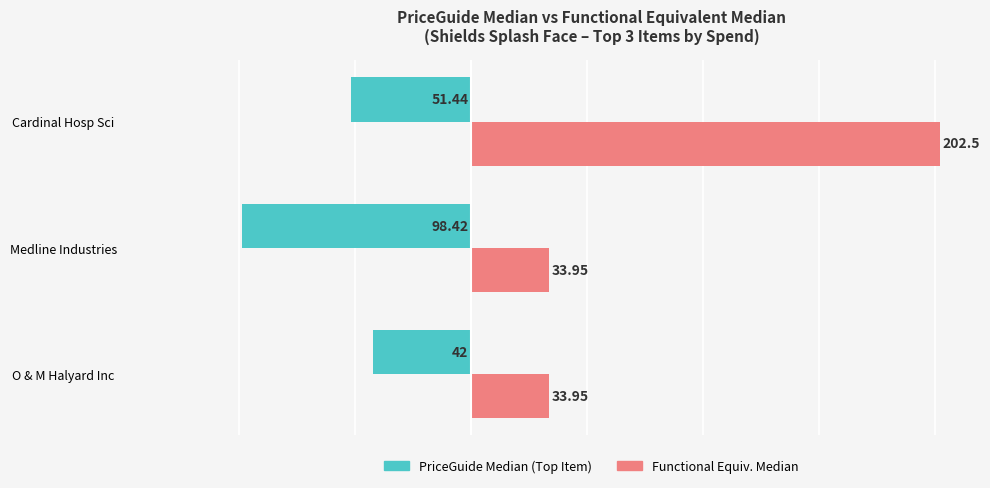

What is the total value across all series at Medline Industries?

-64.5